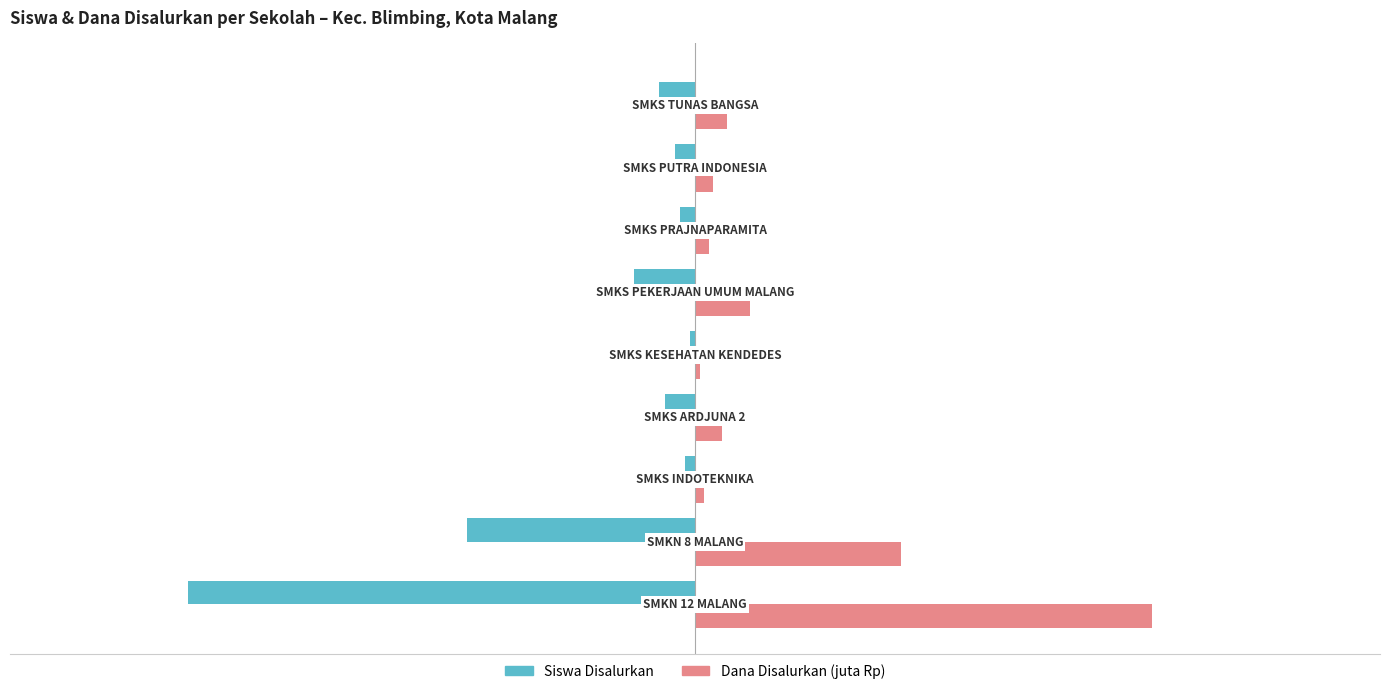

Which series has the widest spread of values?

Siswa Disalurkan